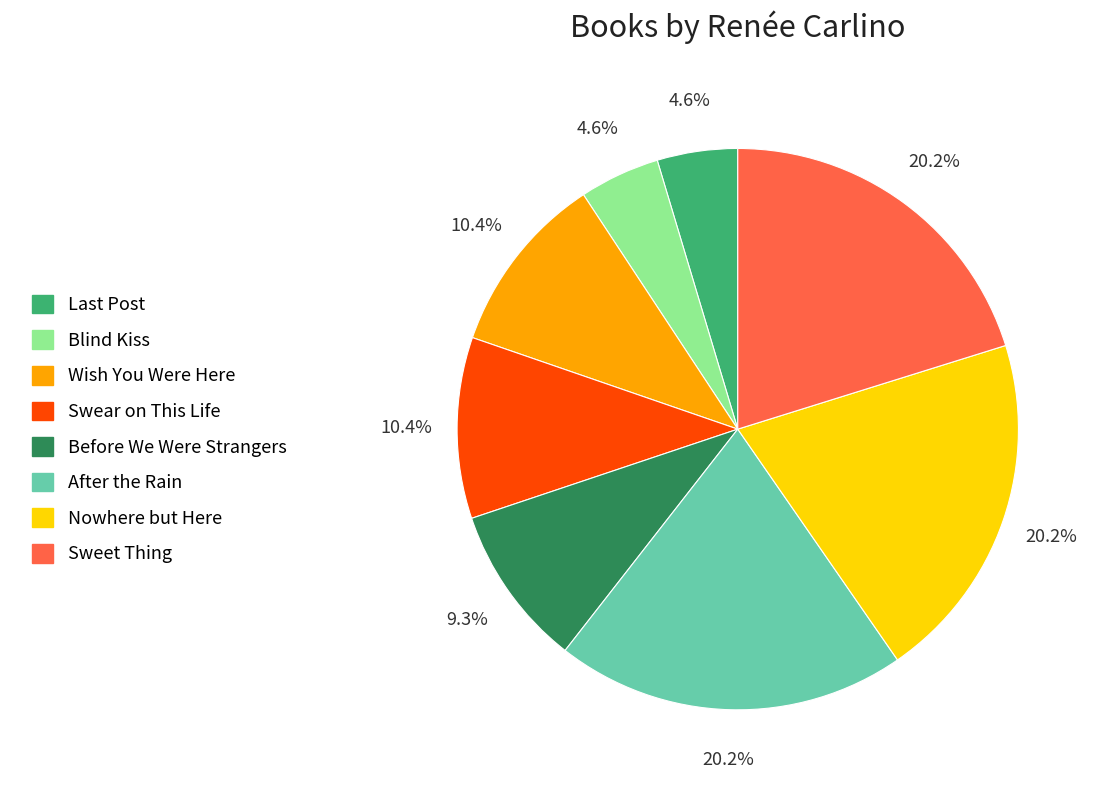

Do Swear on This Life and After the Rain together represent more than half of the pie?

No